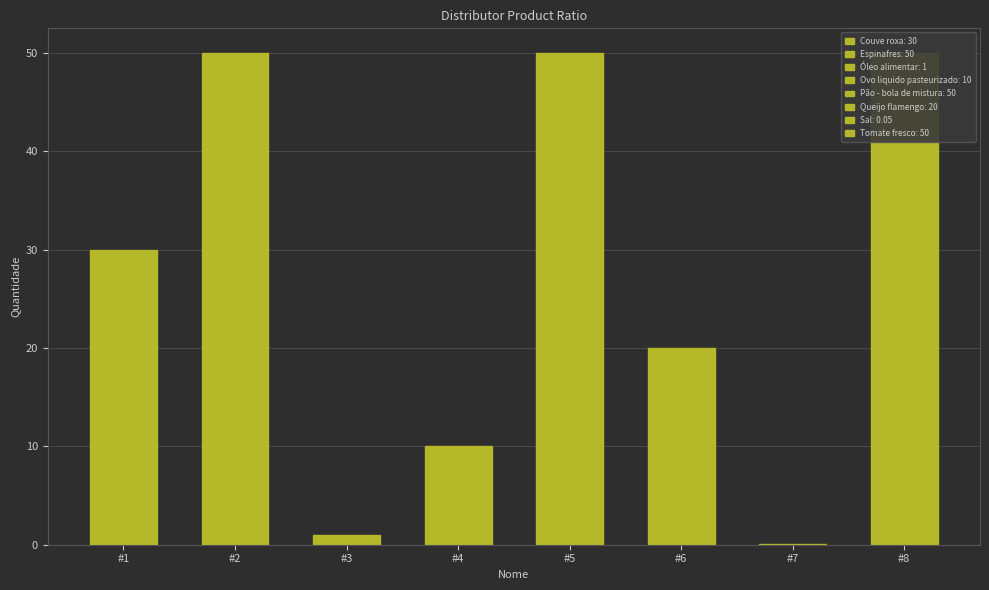

Rank the categories by value from highest to lowest.

#2, #5, #8, #1, #6, #4, #3, #7